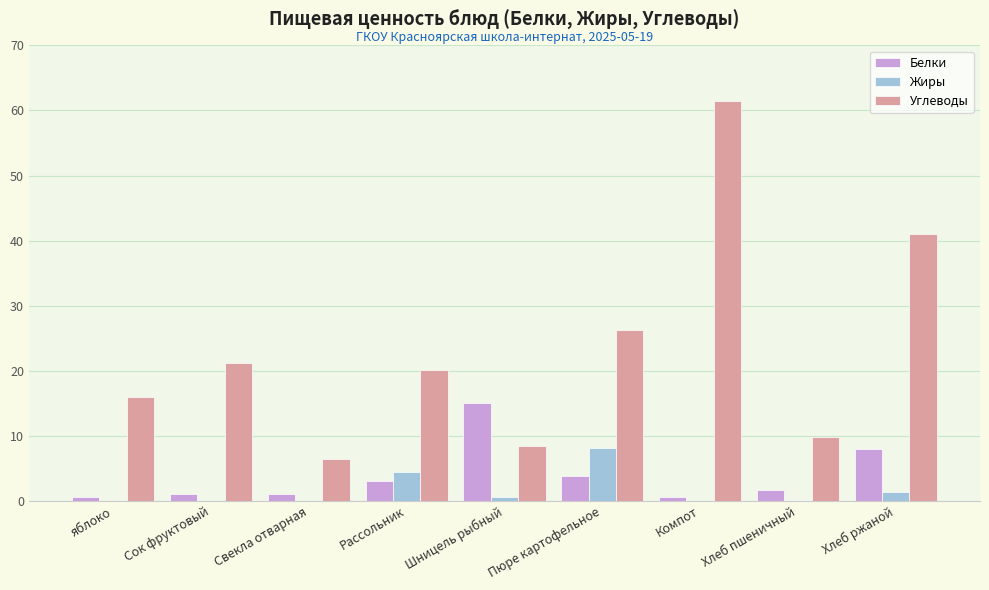

At which category does the chart reach its peak across all series?

Компот